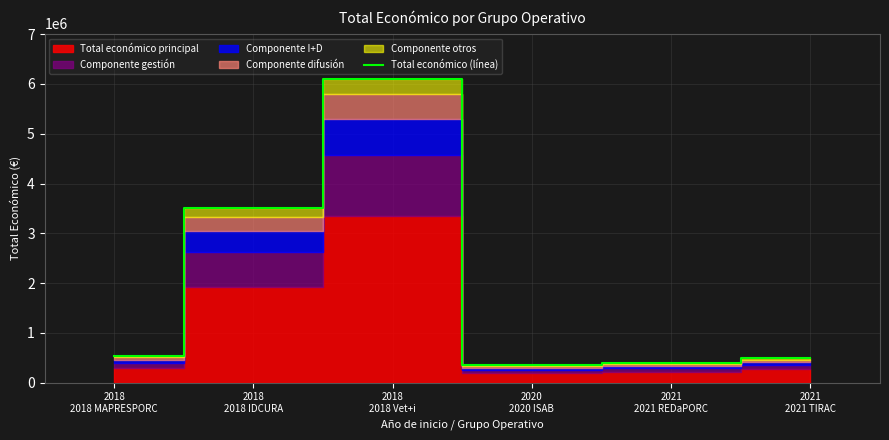

True or false: the data shows 1946362 at 2018
2018 Vet+i.

False